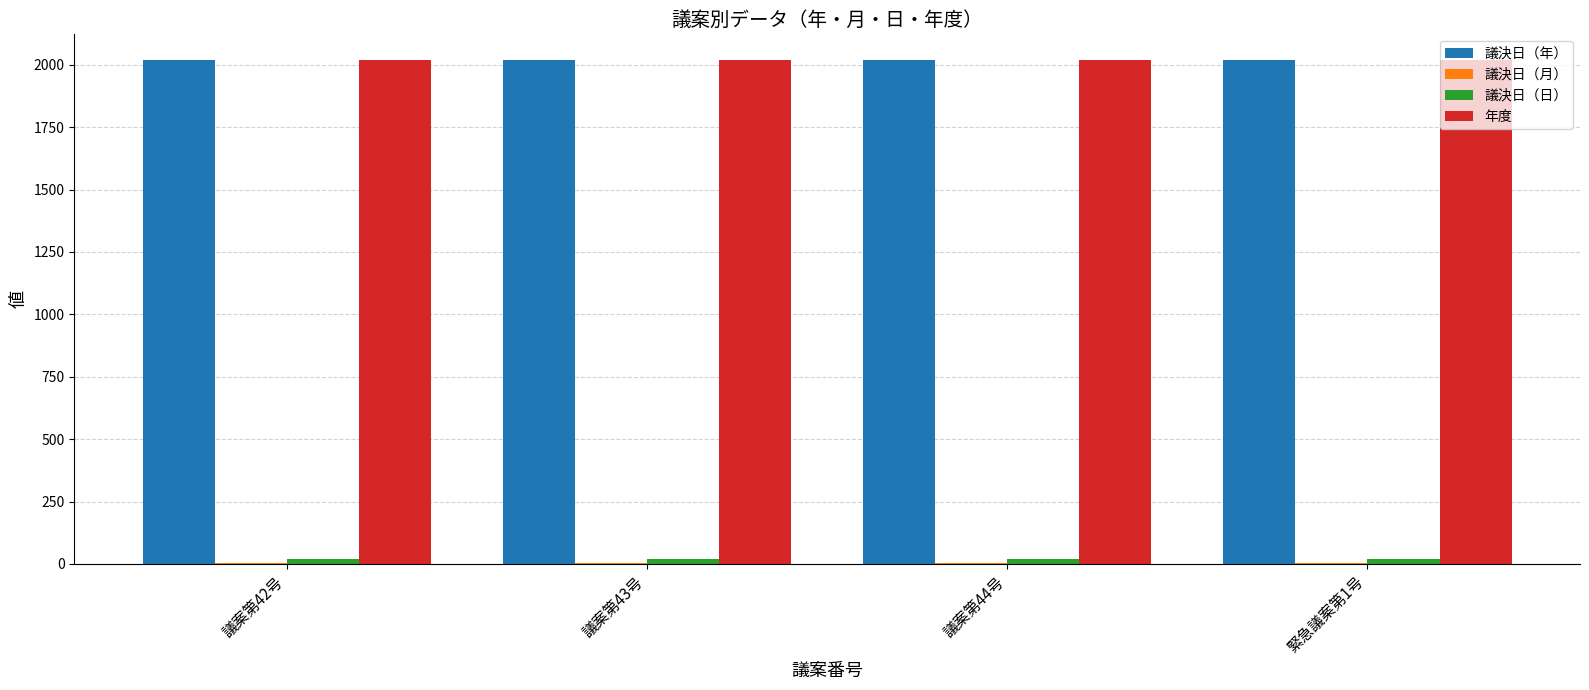

The 年度 series shows 1114 at 議案第43号. True or false?

False